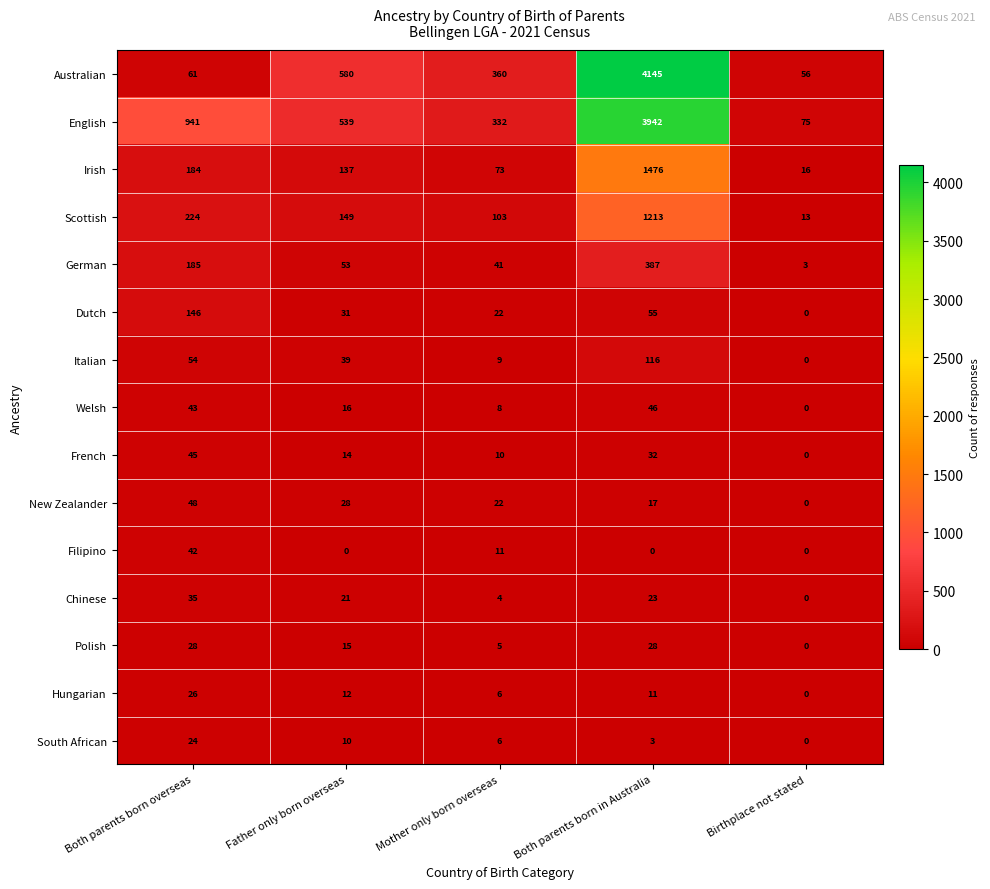

The value of Australian at Both parents born overseas is 94. True or false?

False